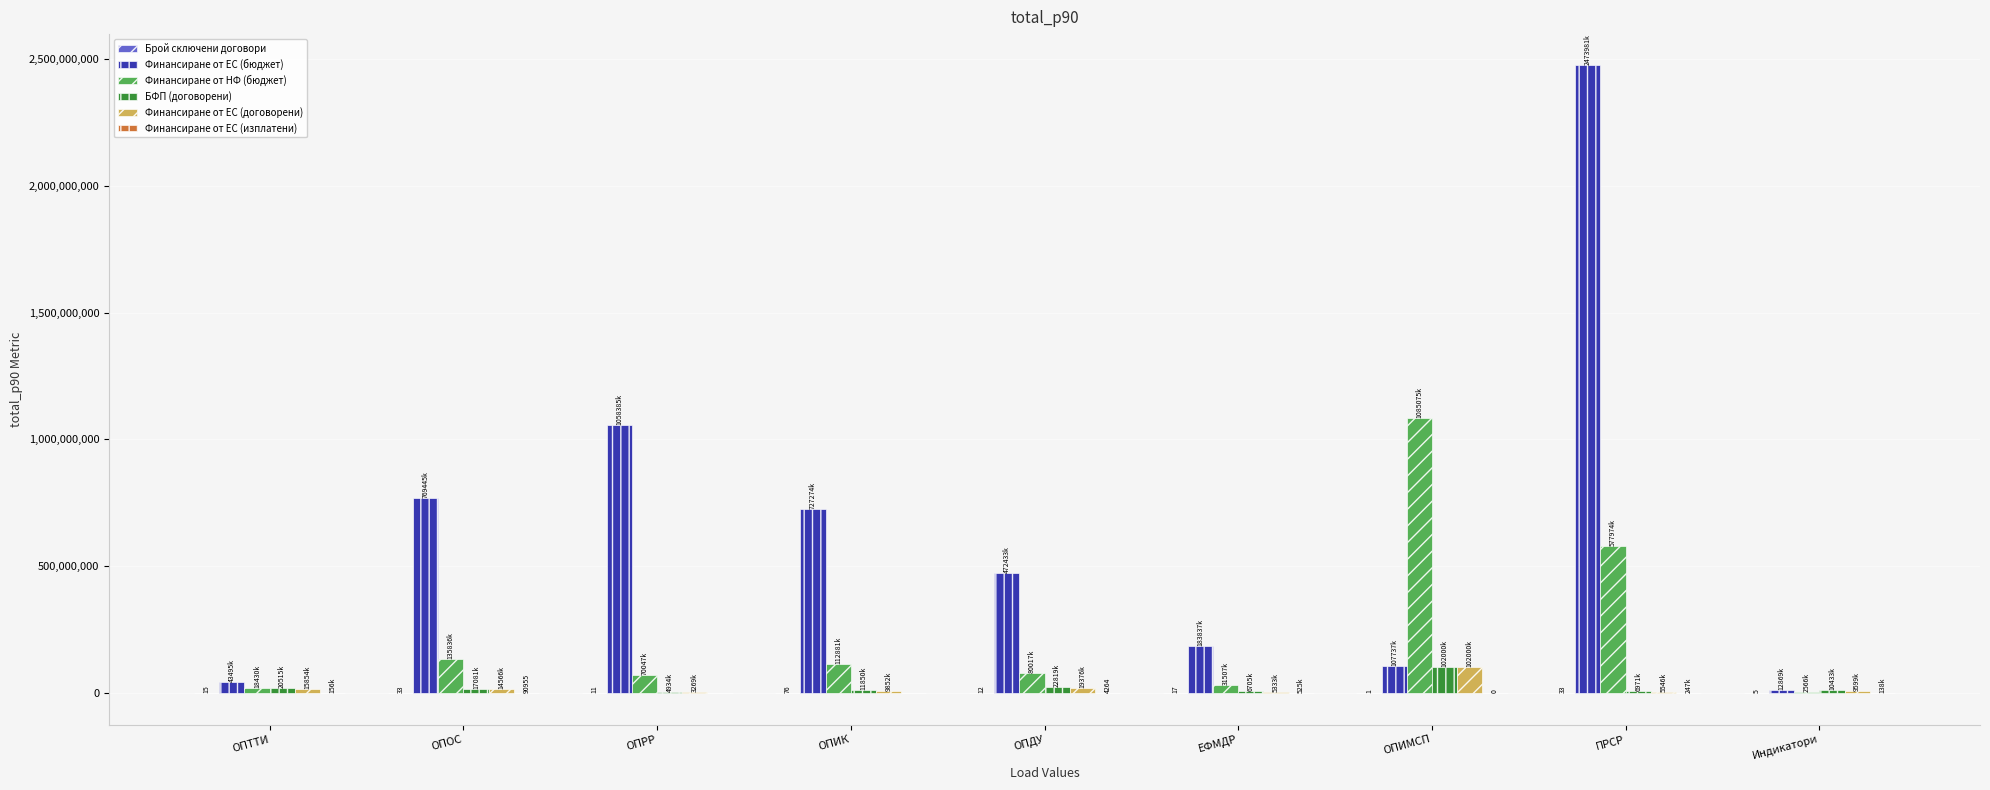

How many distinct data groups are displayed?

6